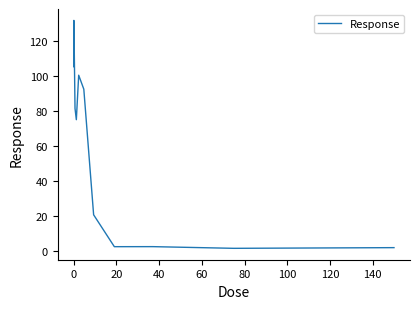

What is the greatest value displayed?

131.6